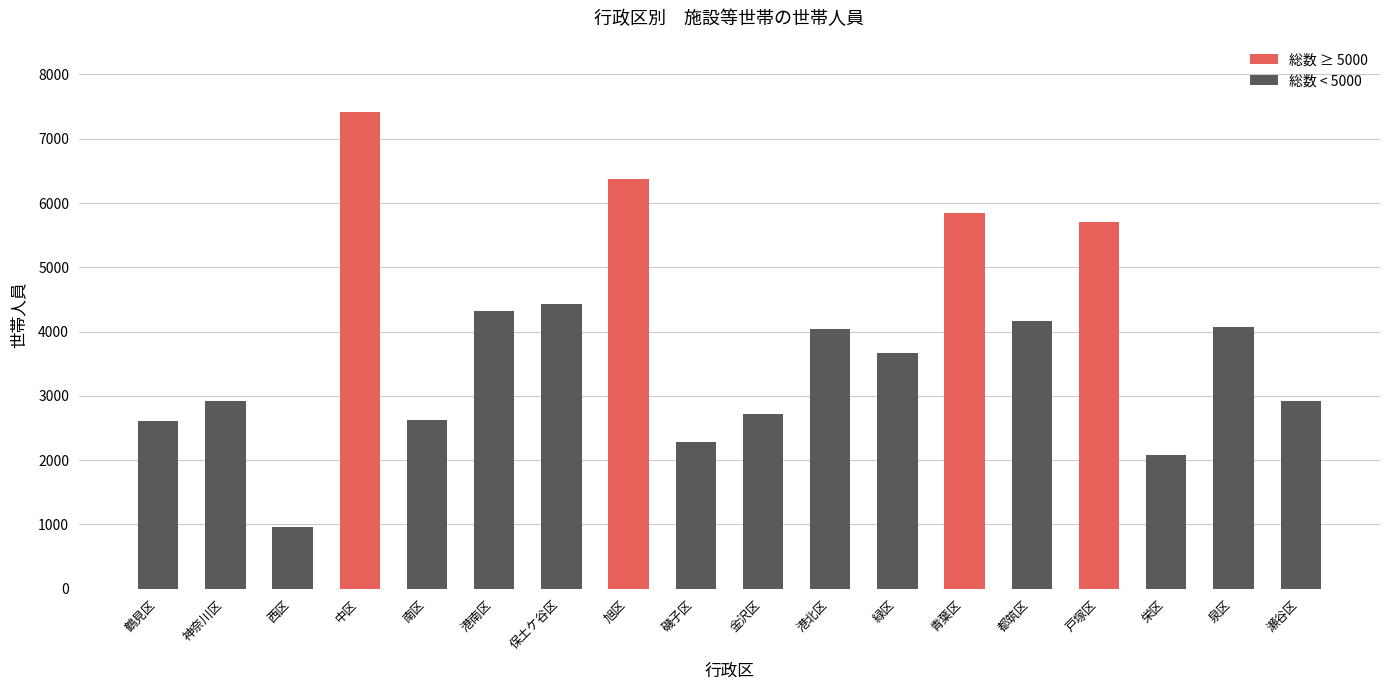

Rank the series at 緑区 from lowest to highest value.

社会施設の入所者(世帯人員), 総数(世帯人員)